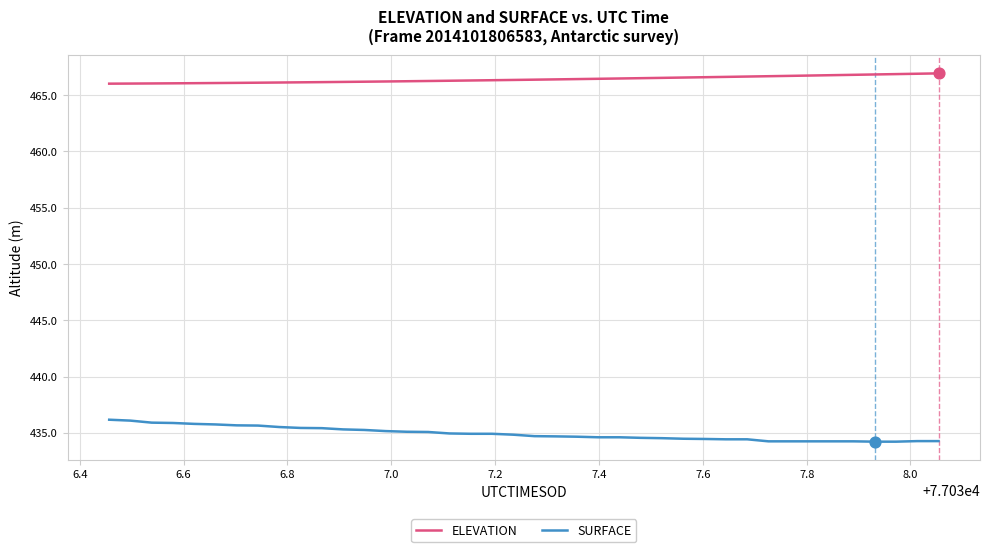

What are all the series names shown in the legend?

ELEVATION, SURFACE